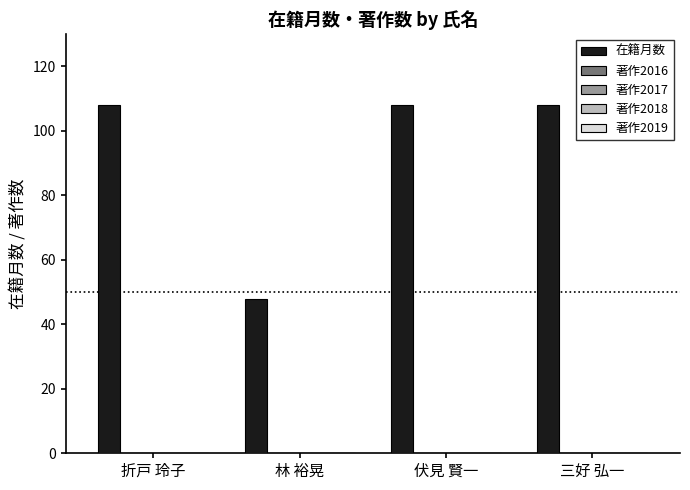

What is the value of the 1st bar from the left?

108